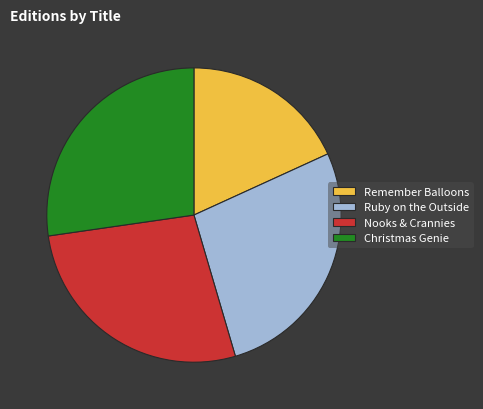

Combined, do Ruby on the Outside and Remember Balloons account for over 50%?

No